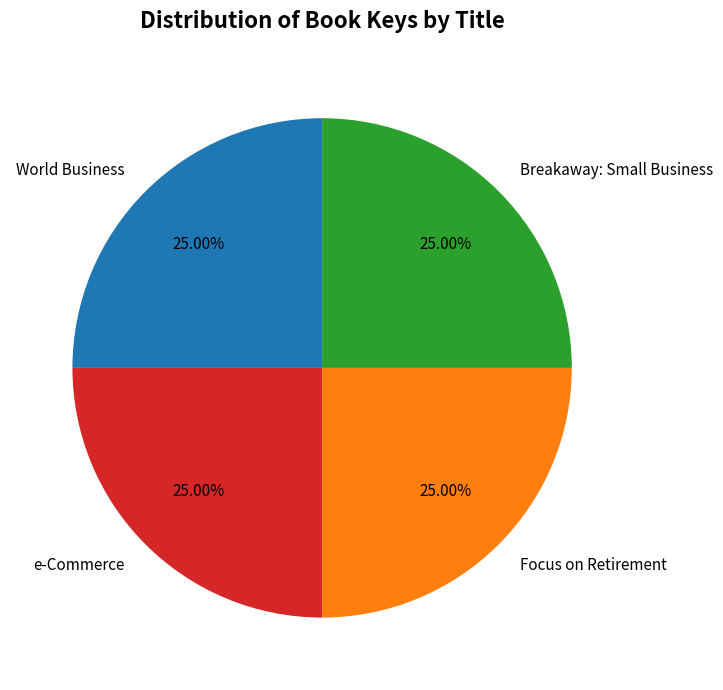

The World Business slice represents 14% of the pie. True or false?

False